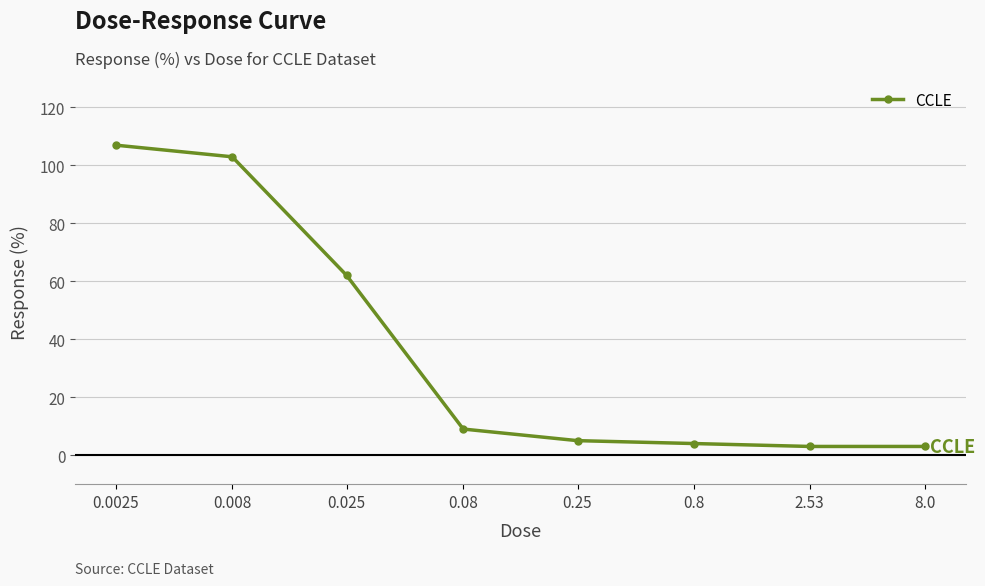

What is the average value?

37.0